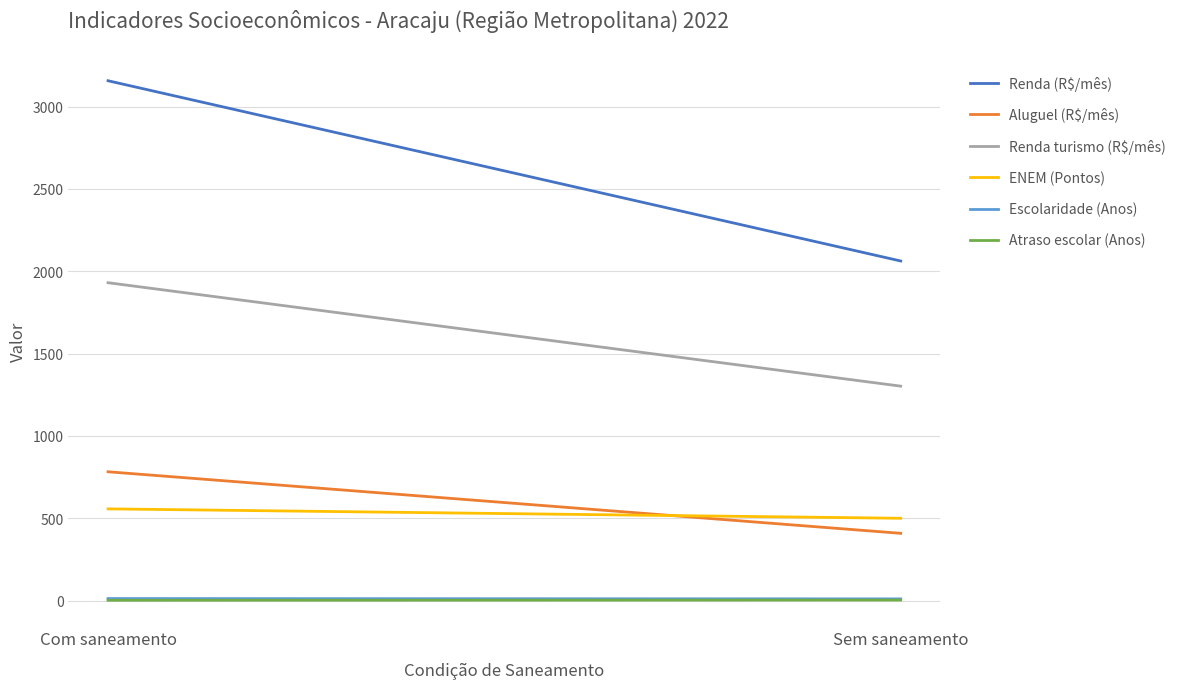

Where is Aluguel (R$/mês) nearest to the value 595?

Sem saneamento